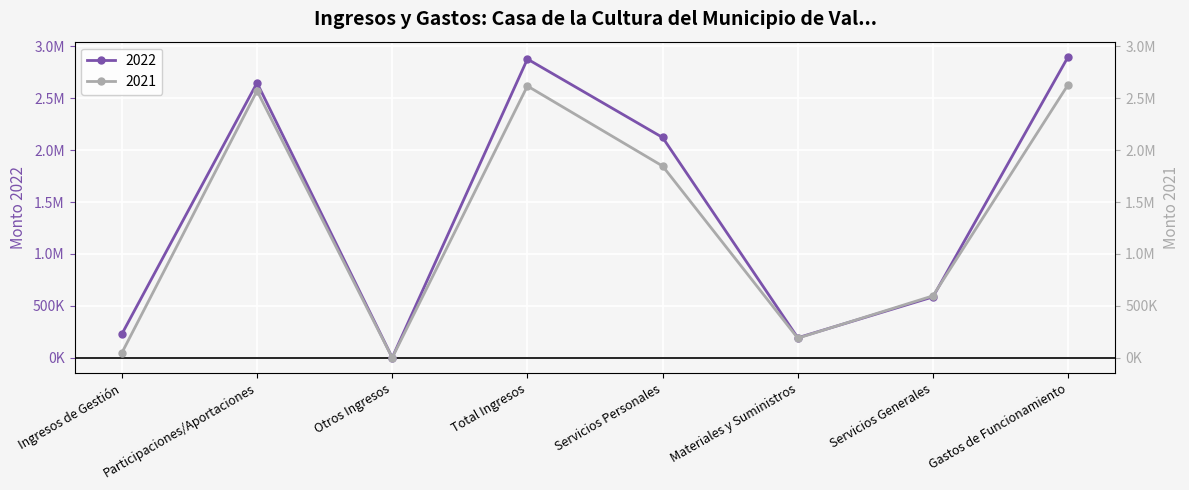

The value of 2021 at Participaciones/Aportaciones is 2572480.0. True or false?

True